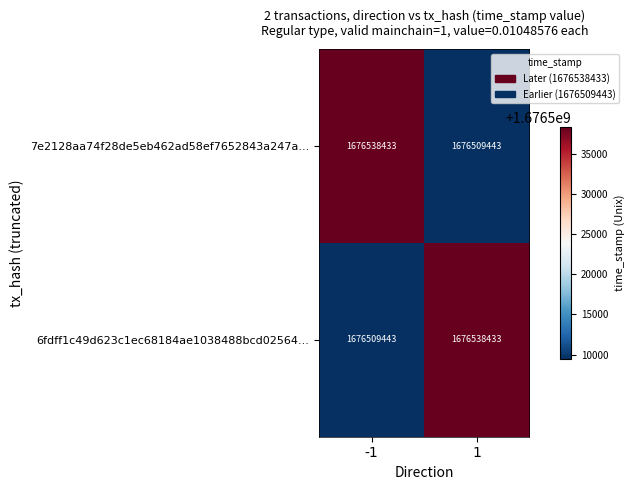

What is the difference between the highest and lowest values at -1?

28990